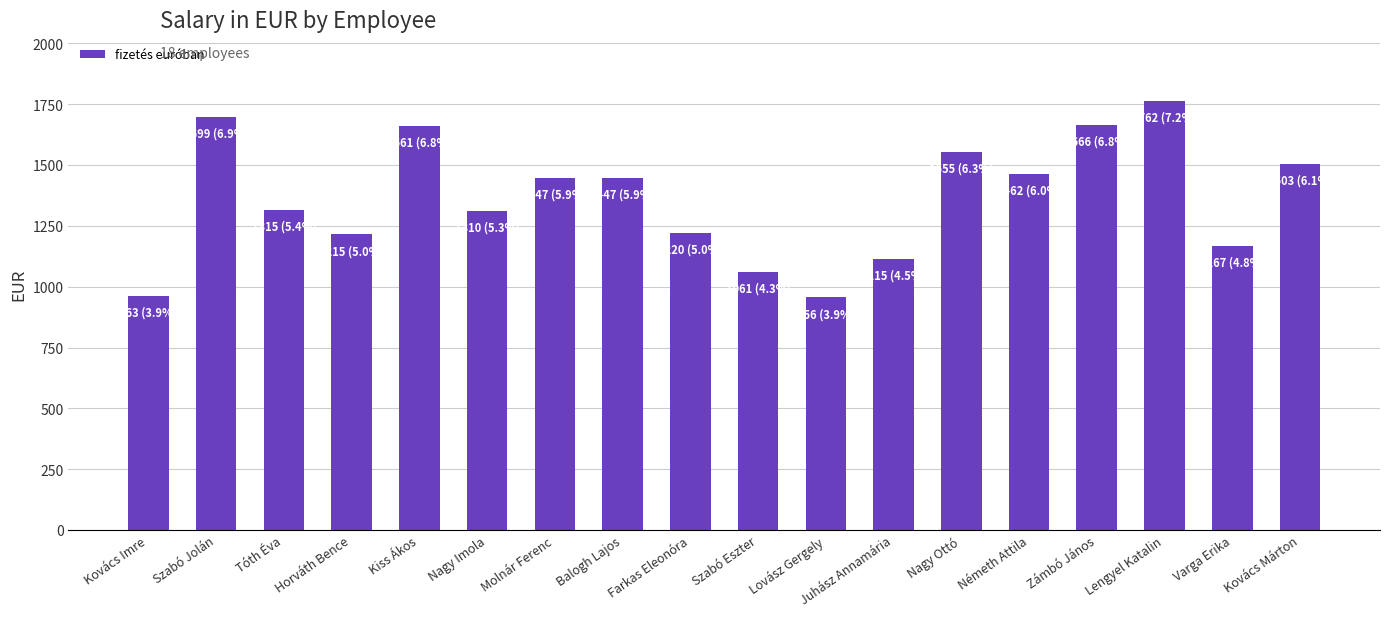

What is the difference between the maximum and minimum values?

806.2